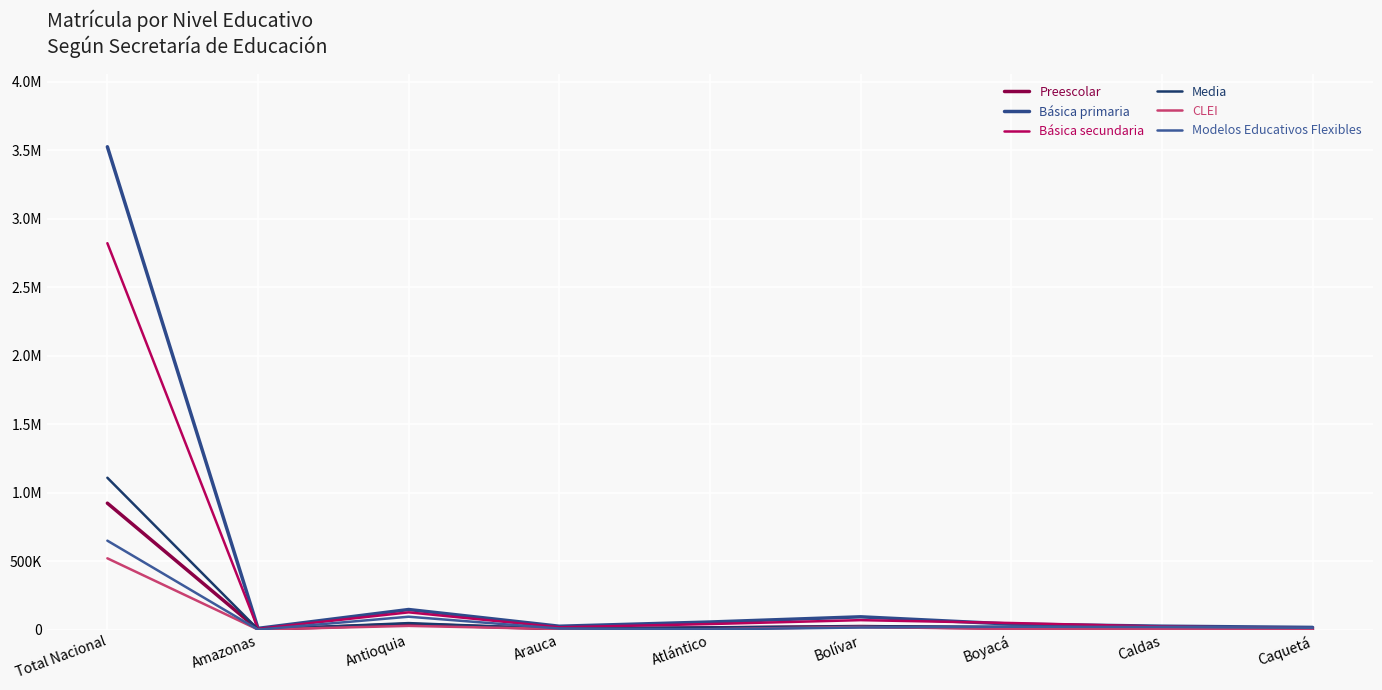

Is this an area chart (filled region under the line)?

No